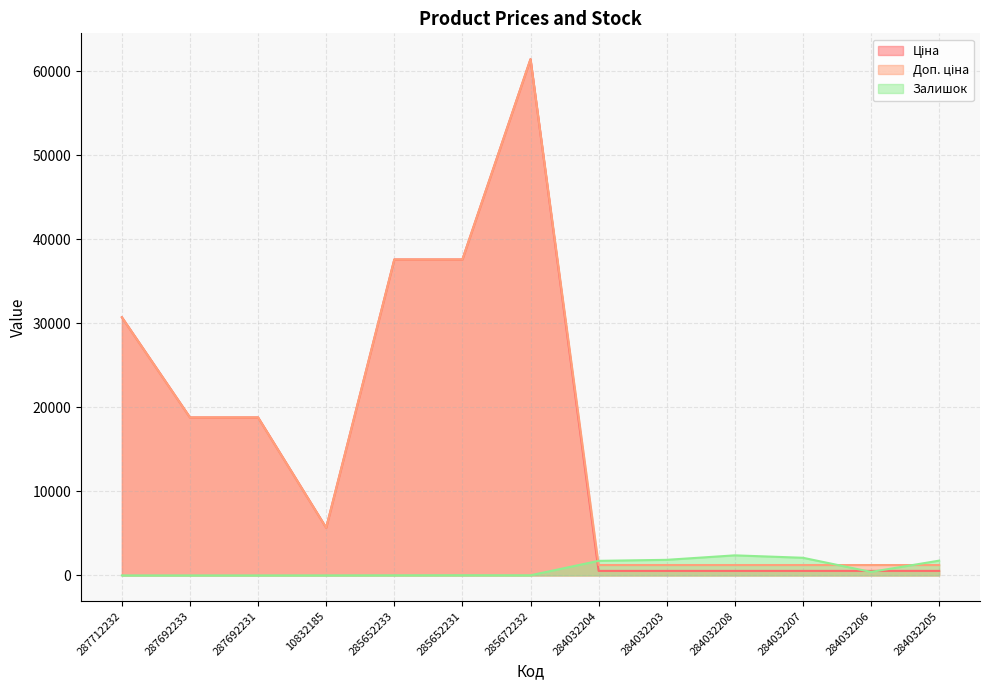

Which series has the largest range (max minus min)?

Ціна line